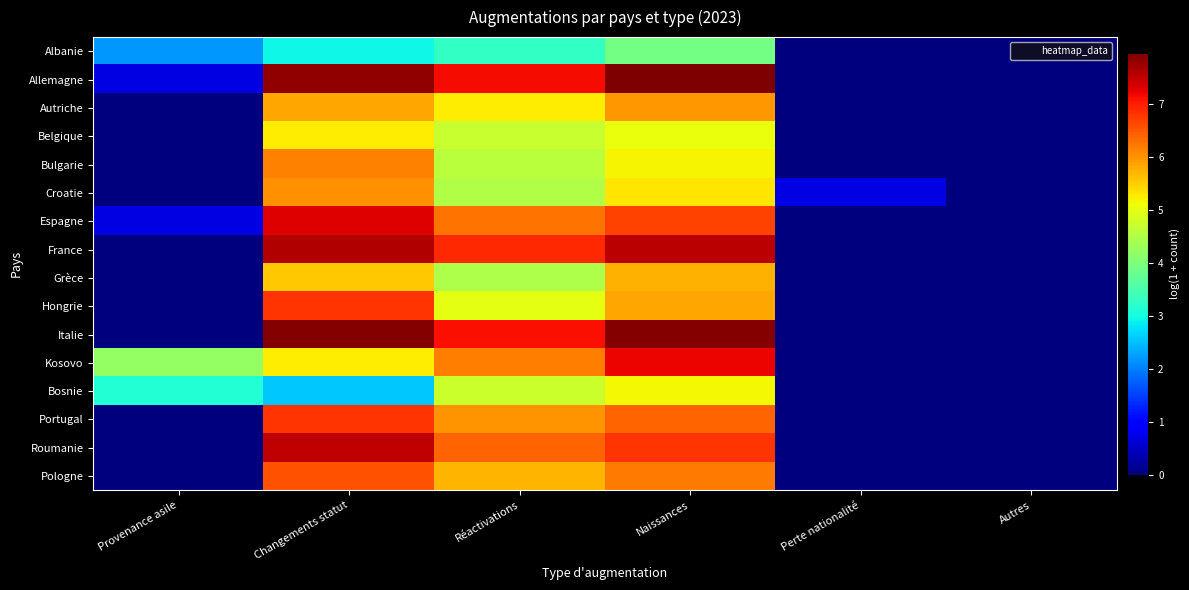

Reading left to right, extract all data points from this chart.

Albanie: Provenance asile=2.2	Changements statut=2.9	Réactivations=3.3	Naissances=3.9	Perte nationalité=0.0	Autres=0.0
Allemagne: Provenance asile=0.7	Changements statut=7.8	Réactivations=7.1	Naissances=8.0	Perte nationalité=0.0	Autres=0.0
Autriche: Provenance asile=0.0	Changements statut=5.8	Réactivations=5.2	Naissances=6.0	Perte nationalité=0.0	Autres=0.0
Belgique: Provenance asile=0.0	Changements statut=5.2	Réactivations=4.7	Naissances=5.1	Perte nationalité=0.0	Autres=0.0
Bulgarie: Provenance asile=0.0	Changements statut=6.1	Réactivations=4.6	Naissances=5.2	Perte nationalité=0.0	Autres=0.0
Croatie: Provenance asile=0.0	Changements statut=6.0	Réactivations=4.5	Naissances=5.3	Perte nationalité=0.7	Autres=0.0
Espagne: Provenance asile=0.7	Changements statut=7.3	Réactivations=6.3	Naissances=6.7	Perte nationalité=0.0	Autres=0.0
France: Provenance asile=0.0	Changements statut=7.6	Réactivations=6.9	Naissances=7.6	Perte nationalité=0.0	Autres=0.0
Grèce: Provenance asile=0.0	Changements statut=5.6	Réactivations=4.5	Naissances=5.7	Perte nationalité=0.0	Autres=0.0
Hongrie: Provenance asile=0.0	Changements statut=6.8	Réactivations=5.0	Naissances=5.8	Perte nationalité=0.0	Autres=0.0
Italie: Provenance asile=0.0	Changements statut=7.9	Réactivations=7.1	Naissances=7.9	Perte nationalité=0.0	Autres=0.0
Kosovo: Provenance asile=4.2	Changements statut=5.2	Réactivations=6.2	Naissances=7.2	Perte nationalité=0.0	Autres=0.0
Bosnie: Provenance asile=3.1	Changements statut=2.6	Réactivations=4.7	Naissances=5.2	Perte nationalité=0.0	Autres=0.0
Portugal: Provenance asile=0.0	Changements statut=6.8	Réactivations=6.0	Naissances=6.4	Perte nationalité=0.0	Autres=0.0
Roumanie: Provenance asile=0.0	Changements statut=7.5	Réactivations=6.4	Naissances=6.8	Perte nationalité=0.0	Autres=0.0
Pologne: Provenance asile=0.0	Changements statut=6.6	Réactivations=5.7	Naissances=6.2	Perte nationalité=0.0	Autres=0.0